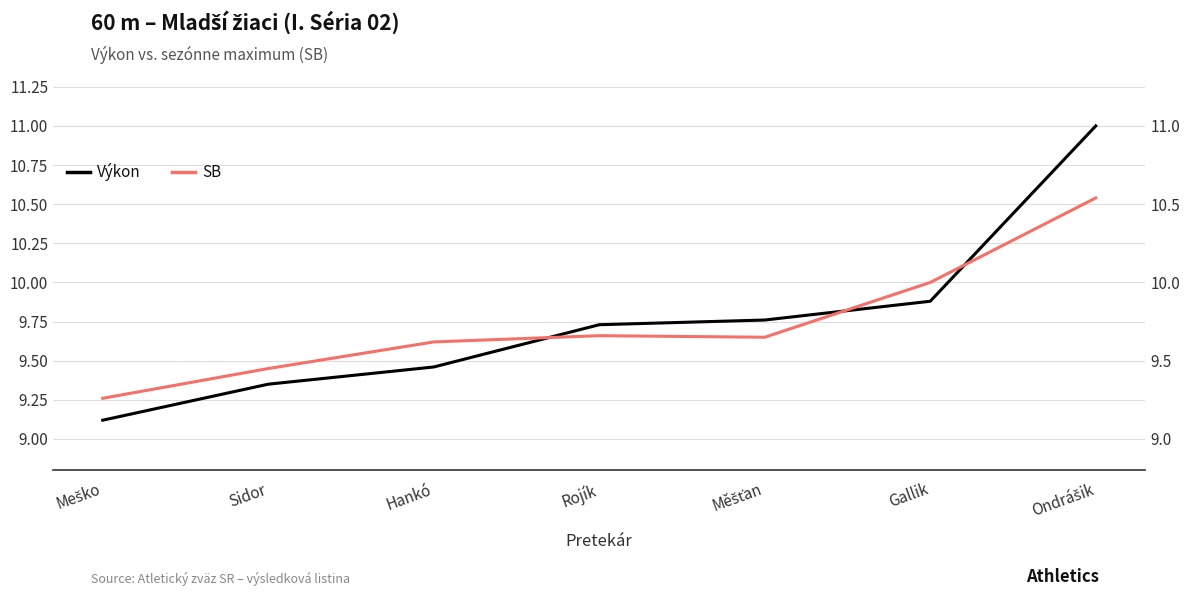

What is the total value across all series at Rojík?

19.4